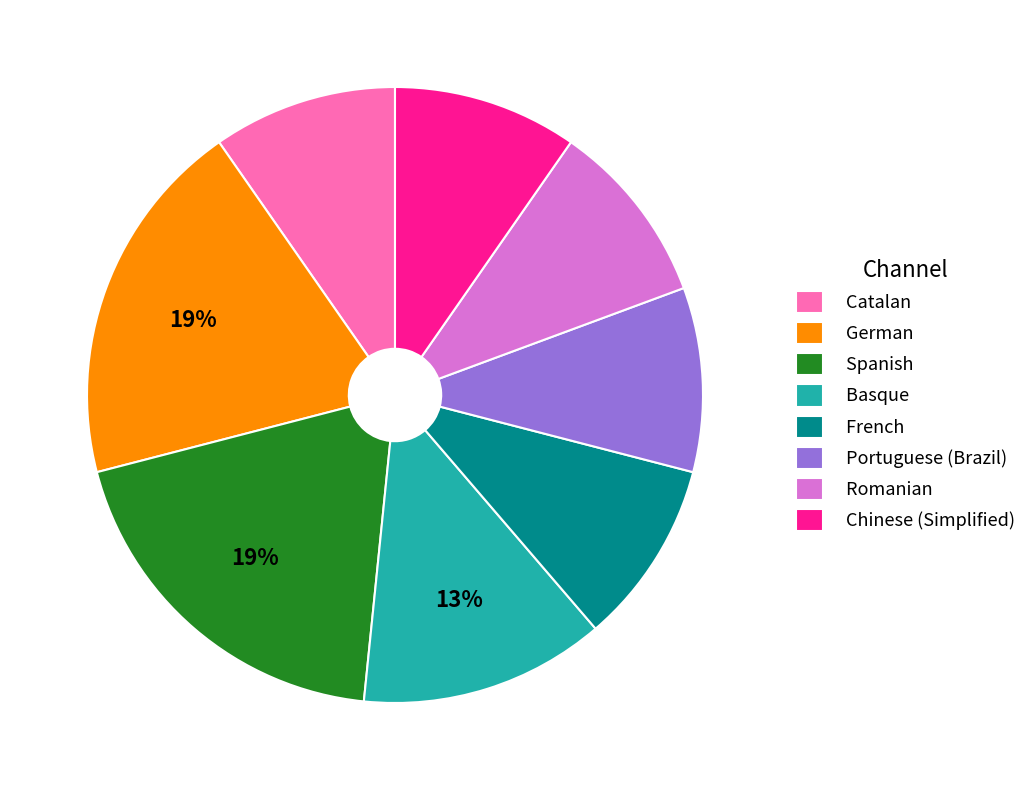

The Basque slice represents 1% of the pie. True or false?

False